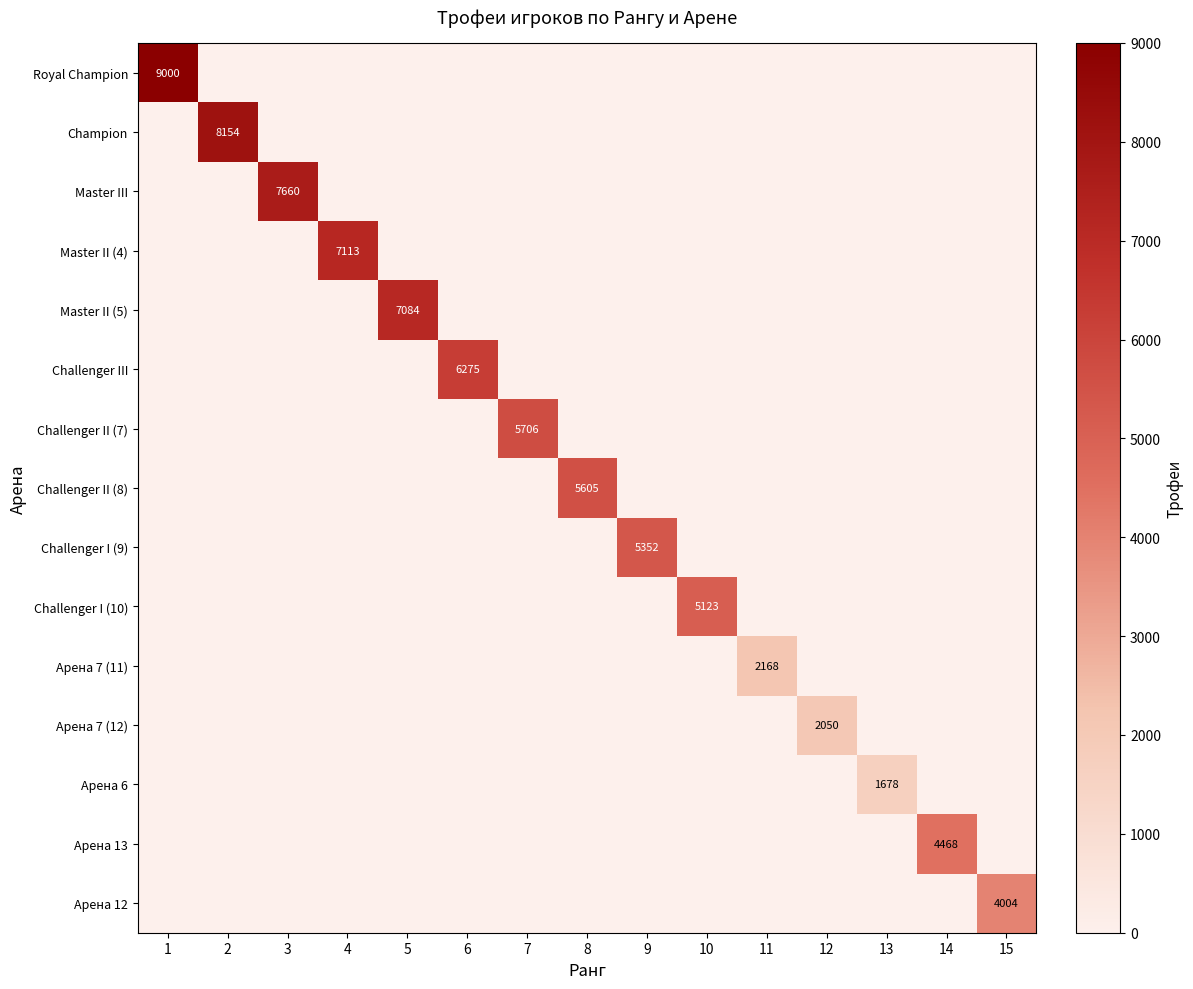

Is it true that Арена 7 (11) equals 891 at 11?

False